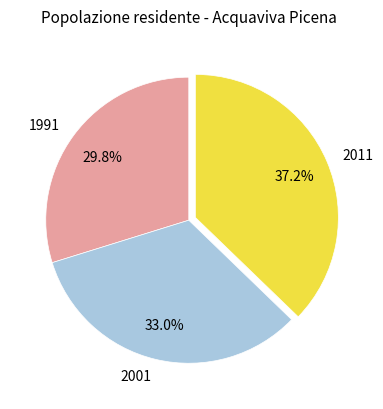

Which slice is the smallest?

1991